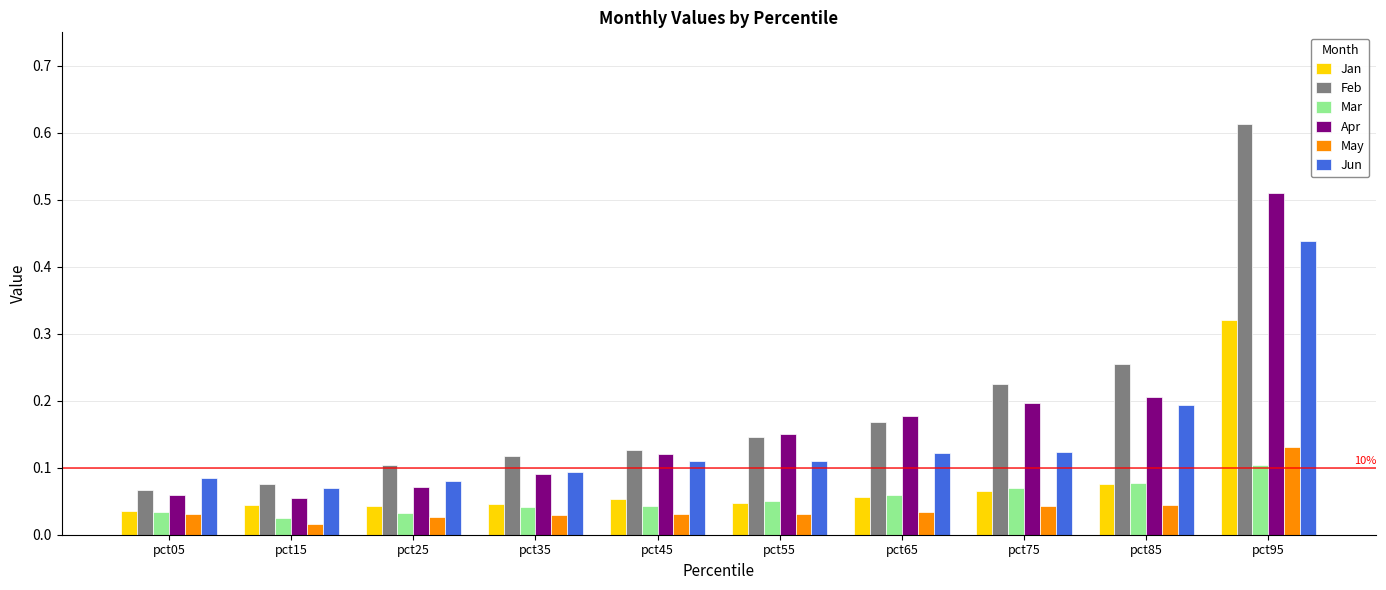

Is it true that Feb equals 0.3 at pct75?

False